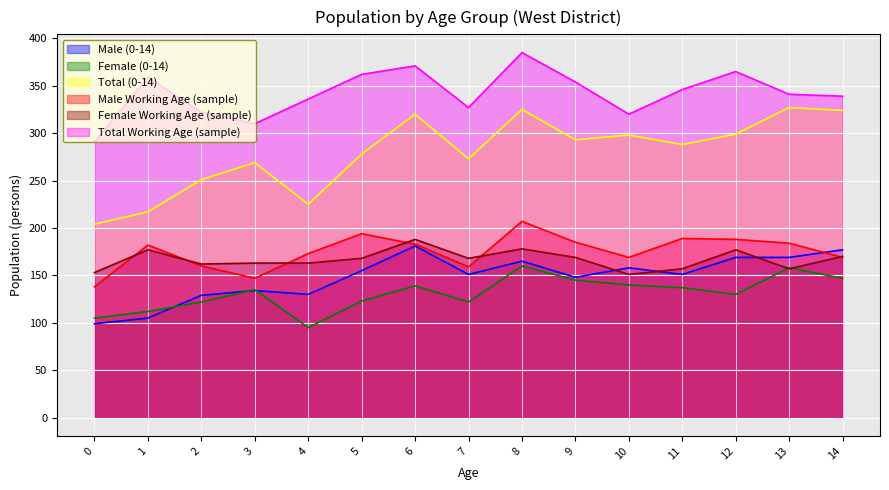

True or false: Female Working Age (sample) and Male (0-14) intersect in this chart.

True